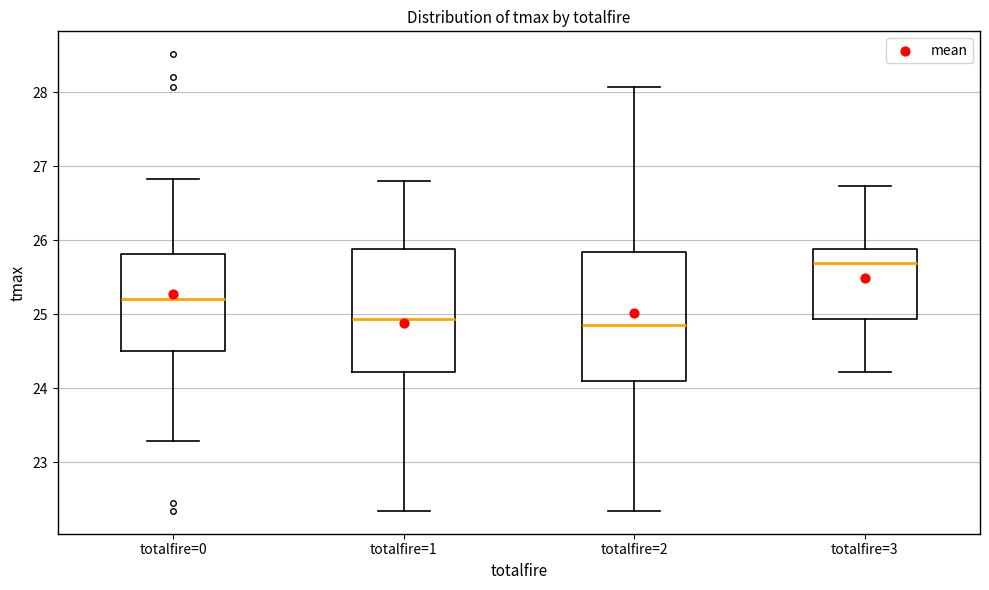

Reading left to right, read every box against the y-axis: the position of its median line, the range the box covers, and the ends of its whiskers. The values are not printed on the chart, so give them approximately, as read against the axis.

totalfire=0: median 25.2, box 24.5 to 25.8, whiskers 23.3 to 26.8
totalfire=1: median 24.9, box 24.2 to 25.9, whiskers 22.3 to 26.8
totalfire=2: median 24.8, box 24.1 to 25.8, whiskers 22.3 to 28.1
totalfire=3: median 25.7, box 24.9 to 25.9, whiskers 24.2 to 26.7